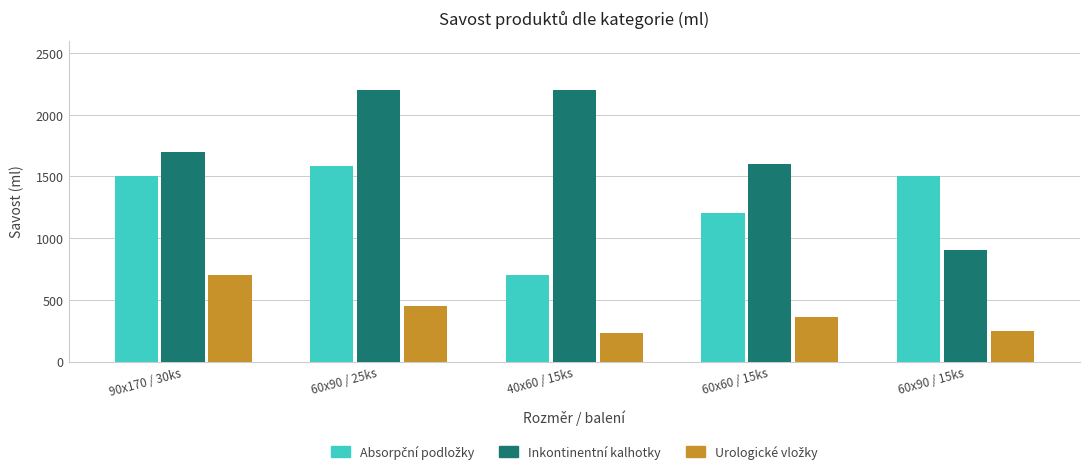

What is the total value across all series at 60x90 / 15ks?

2645